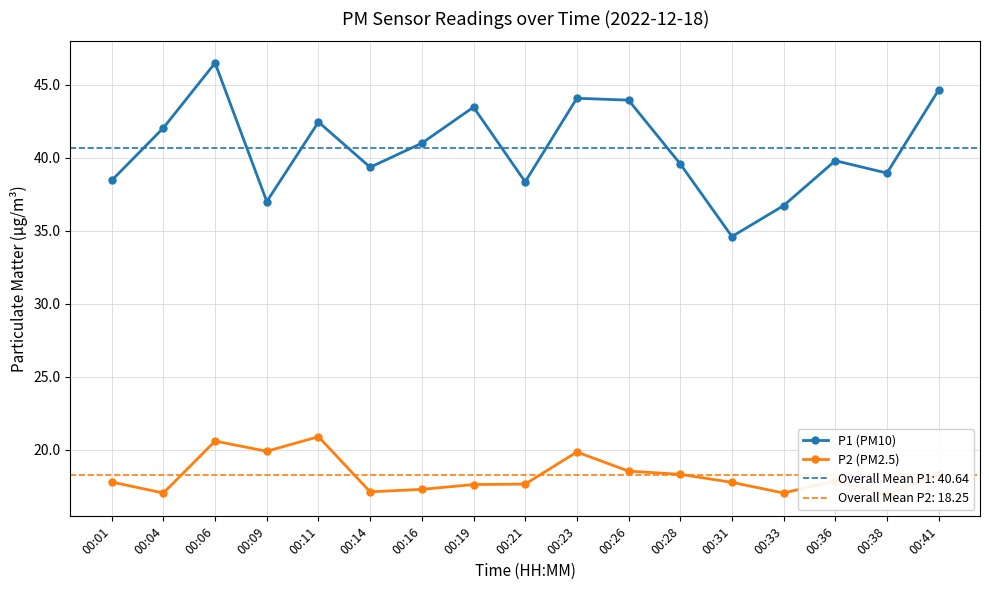

What is the difference between the maximum and minimum values in the P2 (PM2.5) series?

4.0